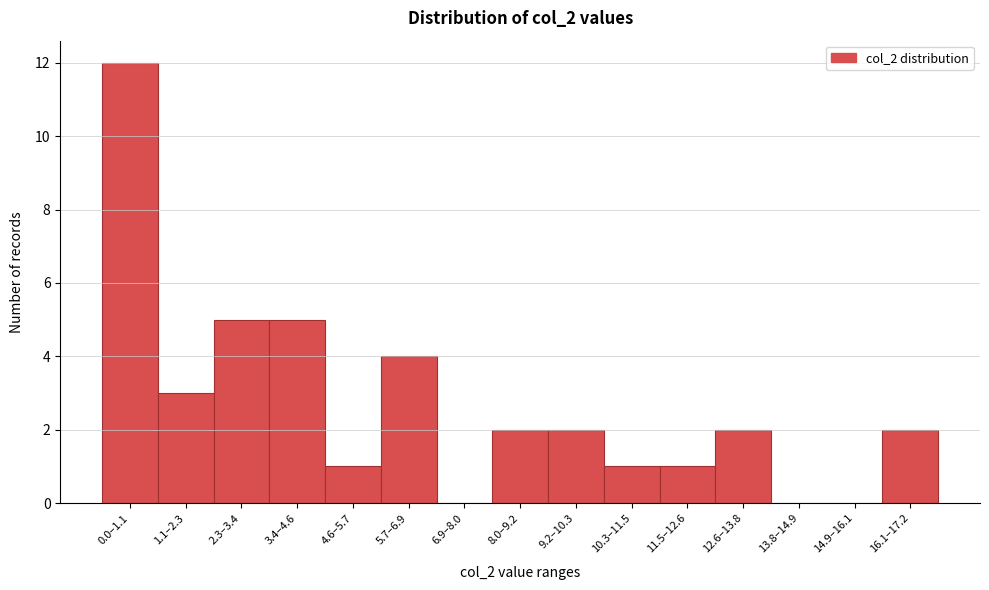

Reading right to left, what are all the values shown in this chart?

16.1–17.2=2	14.9–16.1=0	13.8–14.9=0	12.6–13.8=2	11.5–12.6=1	10.3–11.5=1	9.2–10.3=2	8.0–9.2=2	6.9–8.0=0	5.7–6.9=4	4.6–5.7=1	3.4–4.6=5	2.3–3.4=5	1.1–2.3=3	0.0–1.1=12